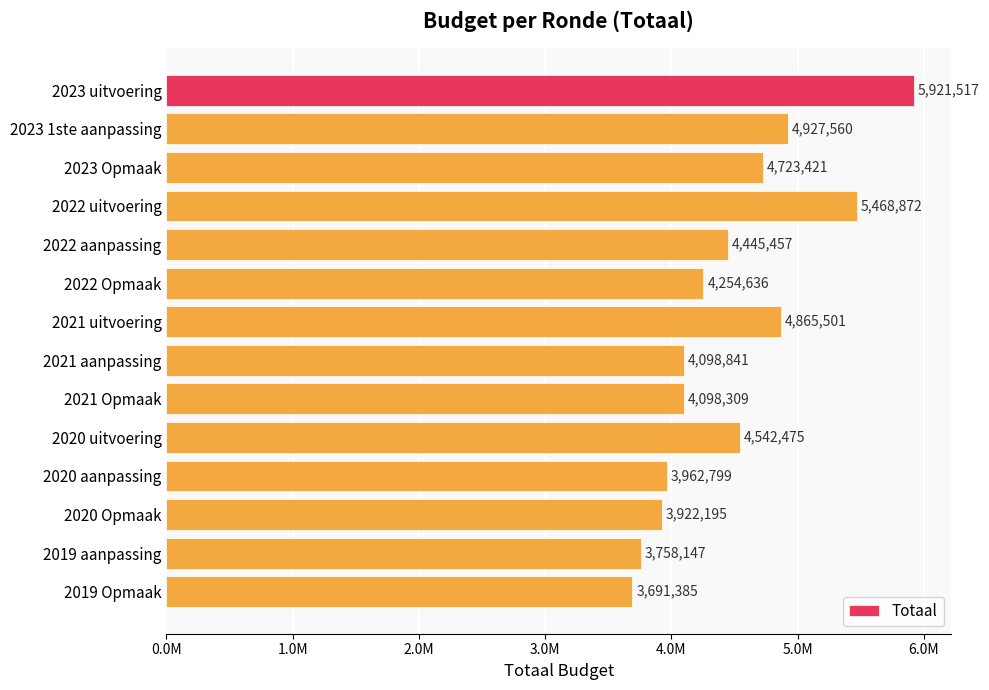

Does the chart contain any negative values?

No